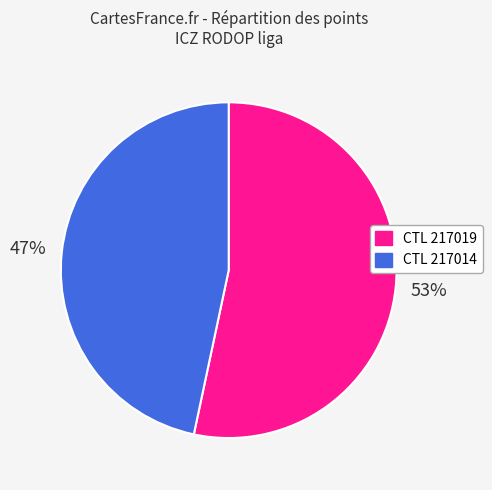

Is there a majority slice in this chart?

Yes